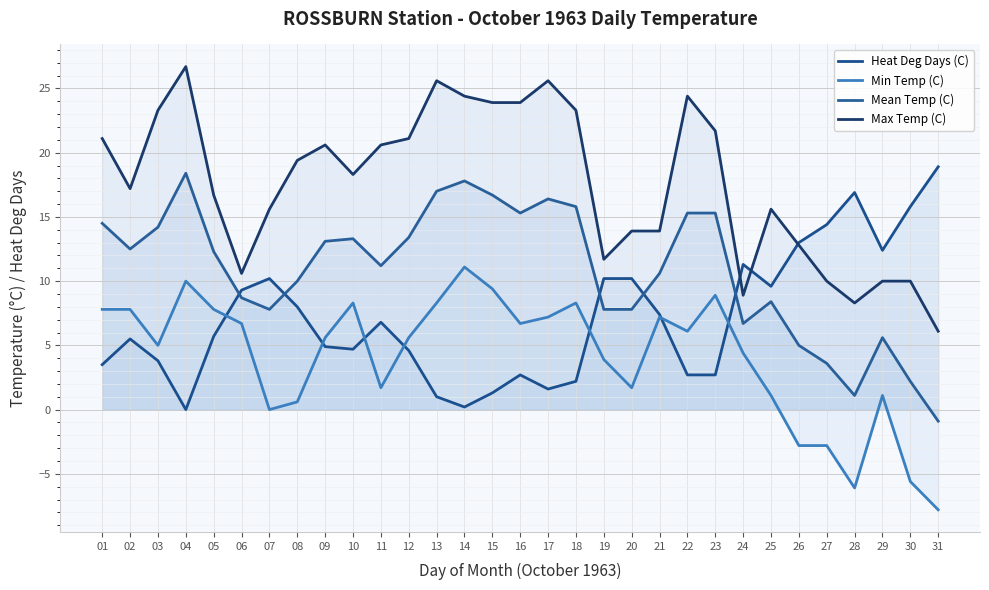

At how many categories does at least one series exceed 16?

20